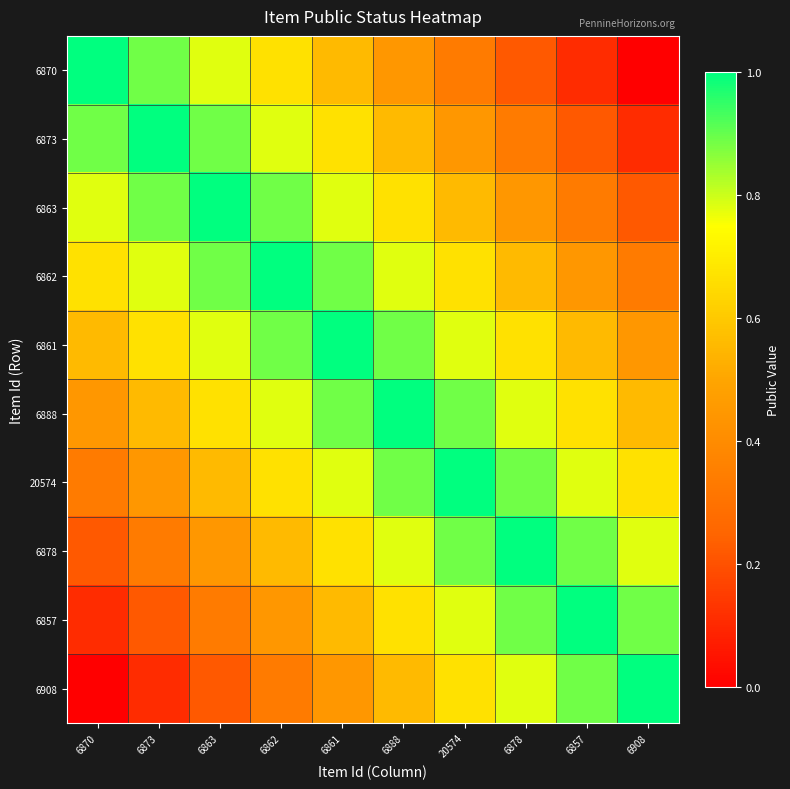

List the series in order of their peak value, highest first.

6870, 6873, 6863, 6862, 6861, 6888, 20574, 6878, 6857, 6908